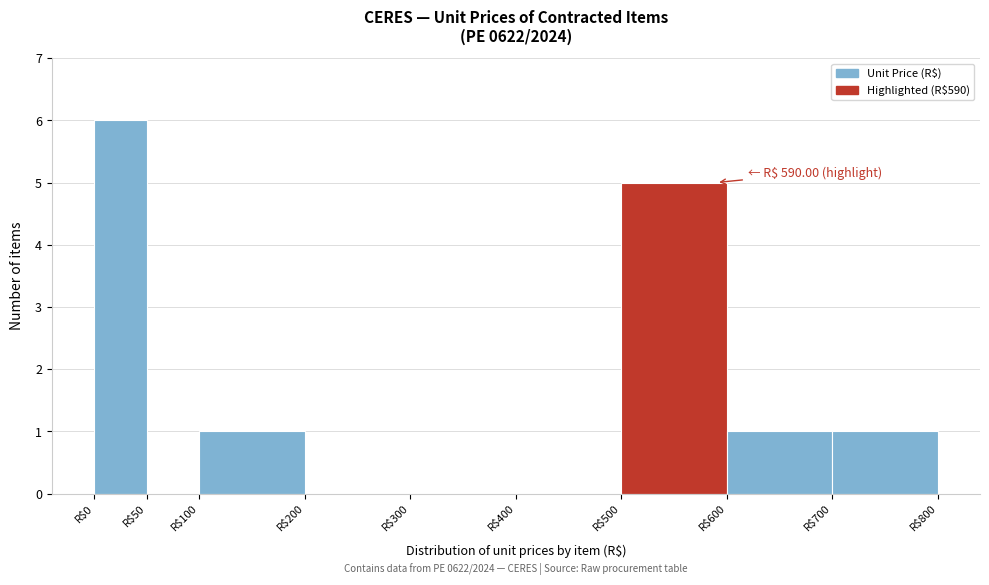

Which range on the x-axis has the tallest bar?

0 to 50